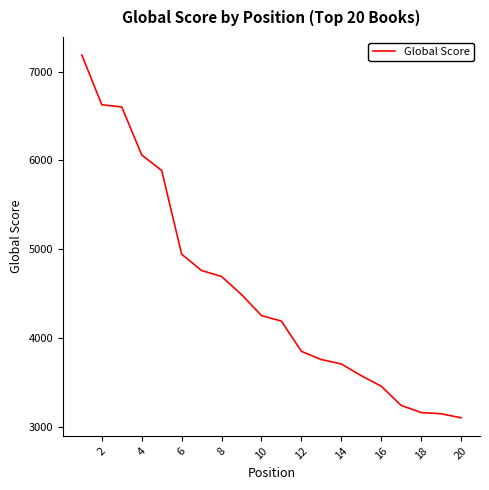

What is the difference between the maximum and minimum values?

4088